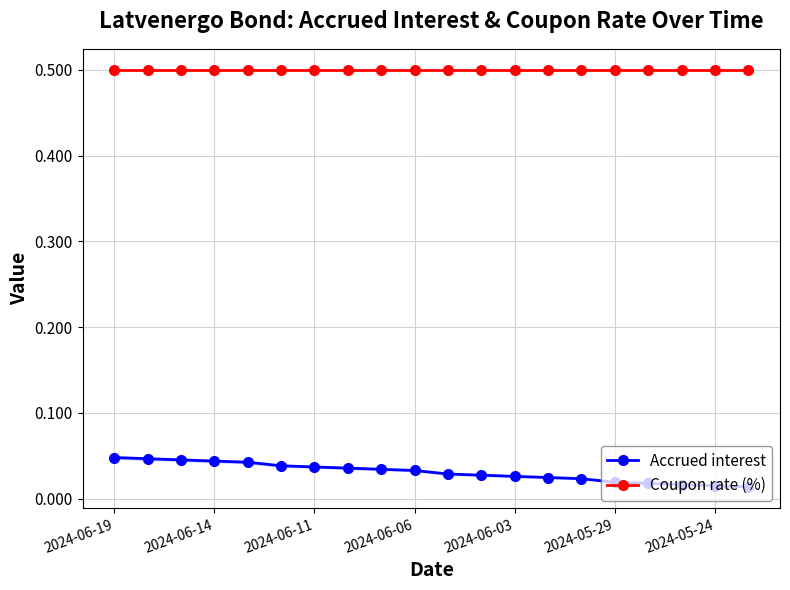

At how many categories does at least one series exceed 0?

20